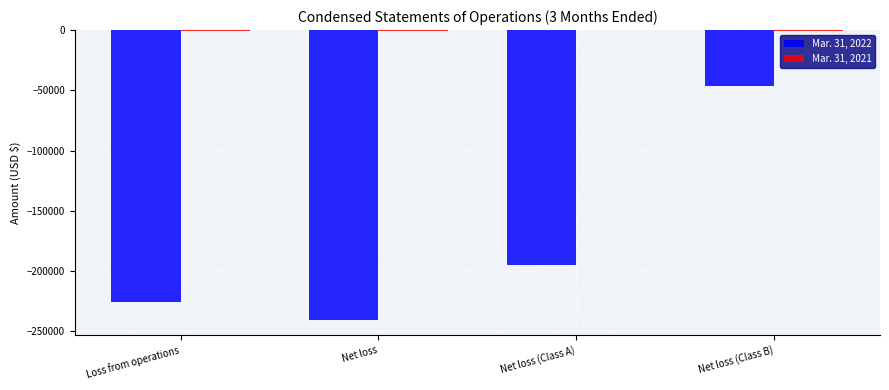

What is the highest value of the Mar. 31, 2022 series?

-46343